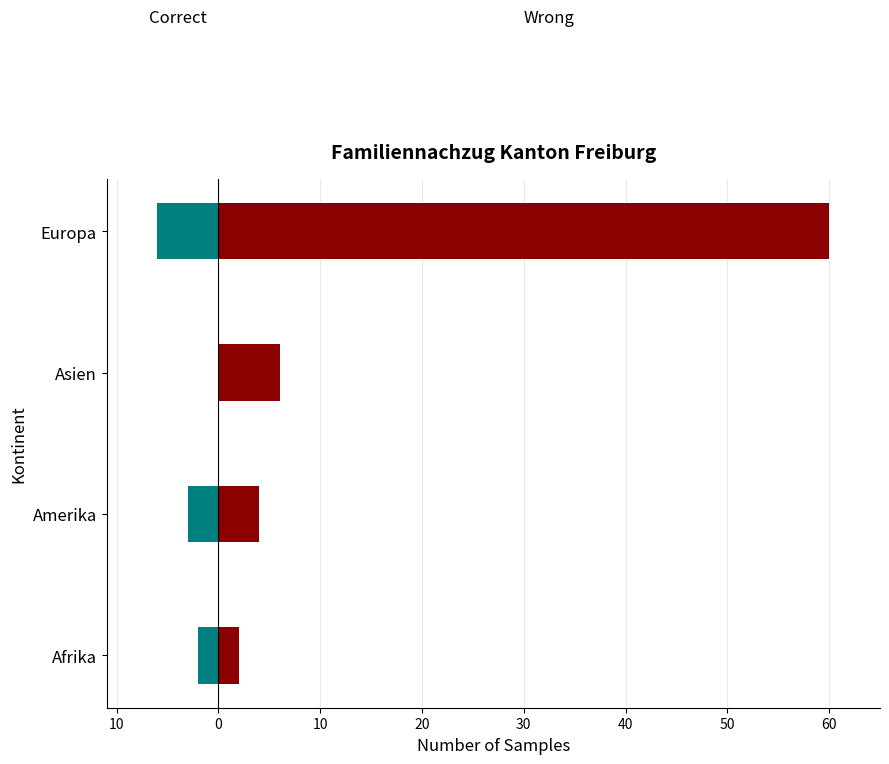

How many data points in Correct are less than -2?

2